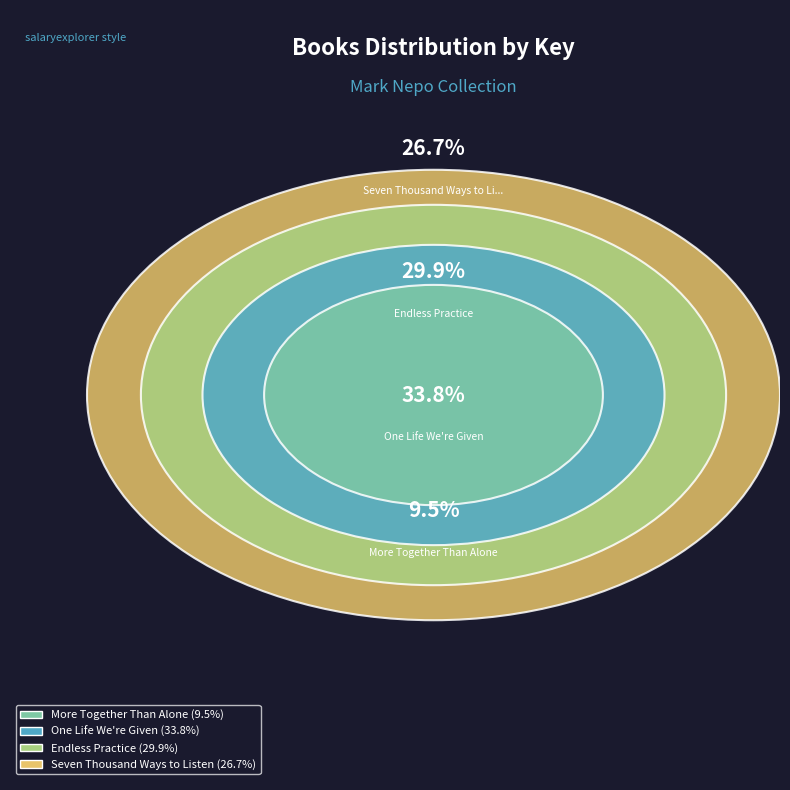

To the nearest percent, what is the difference between the One Life We're Given and More Together Than Alone slice percentages?

24%